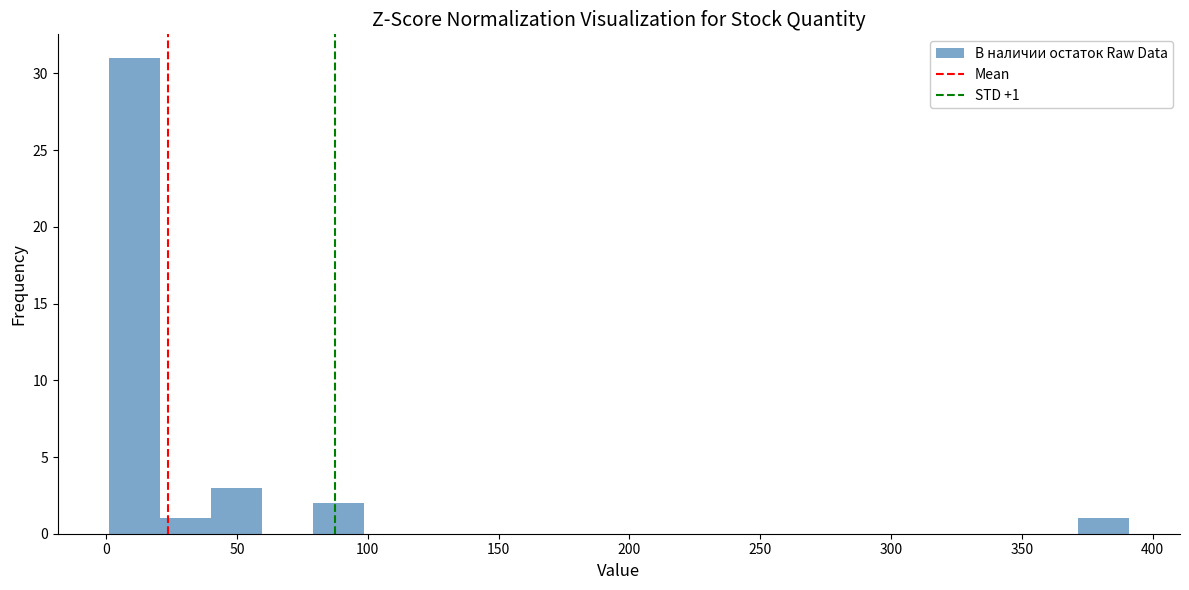

Read against the x-axis, roughly where is the centre of the tallest bar?

10